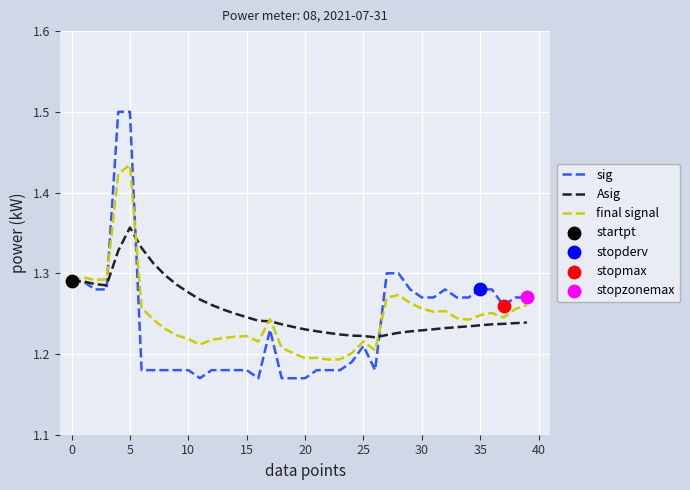

Which series has the largest total across all categories?

Asig